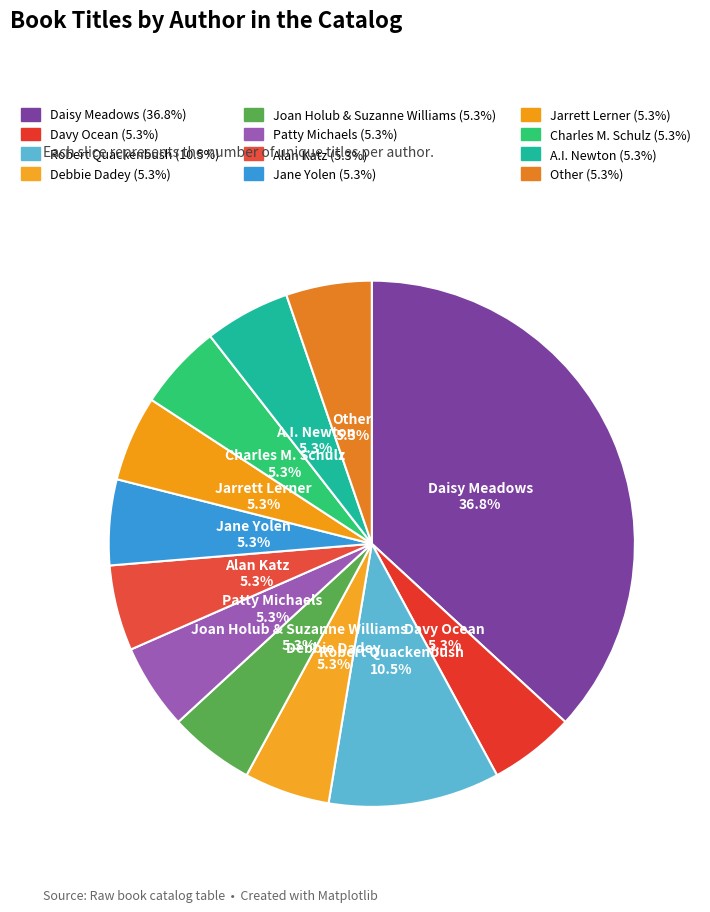

To the nearest percent, what percentage of the pie is Jane Yolen?

5%